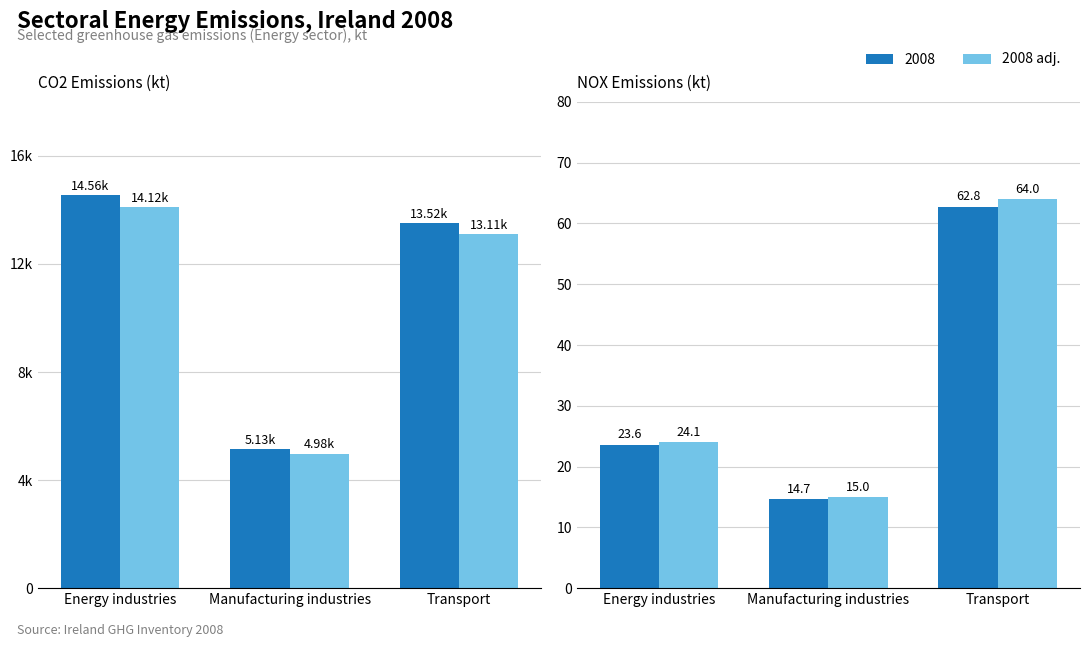

Does the chart contain stacked bars?

No